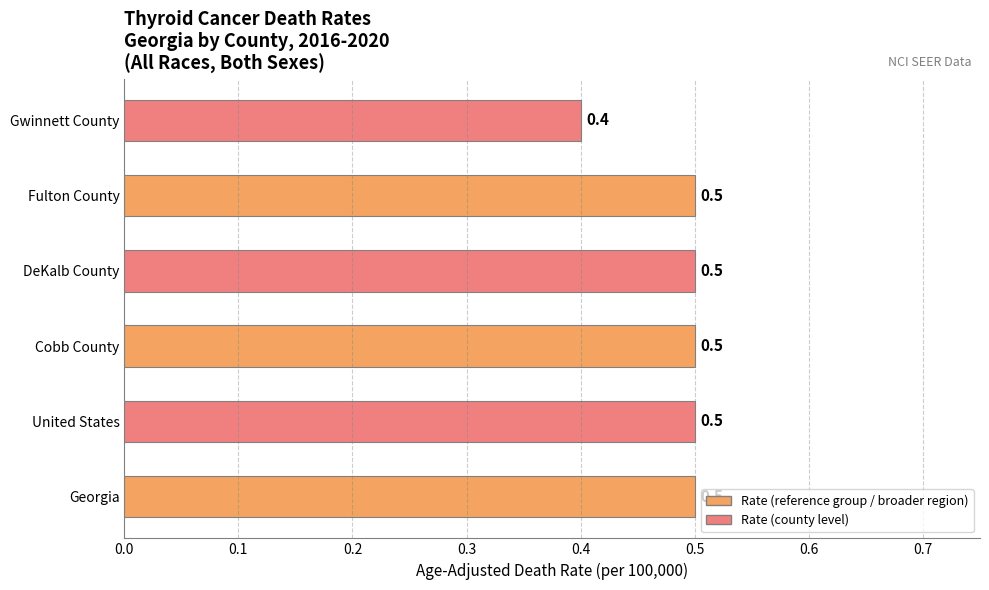

What value does the data have at Georgia?

0.5